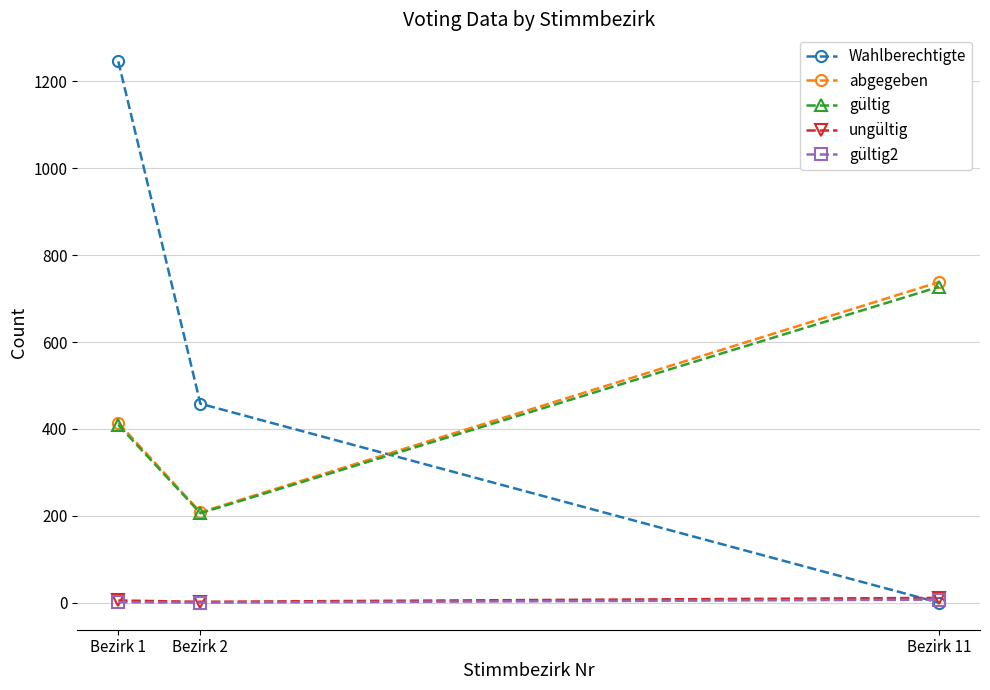

What is the spread (max minus min) of values at Bezirk 1?

1245